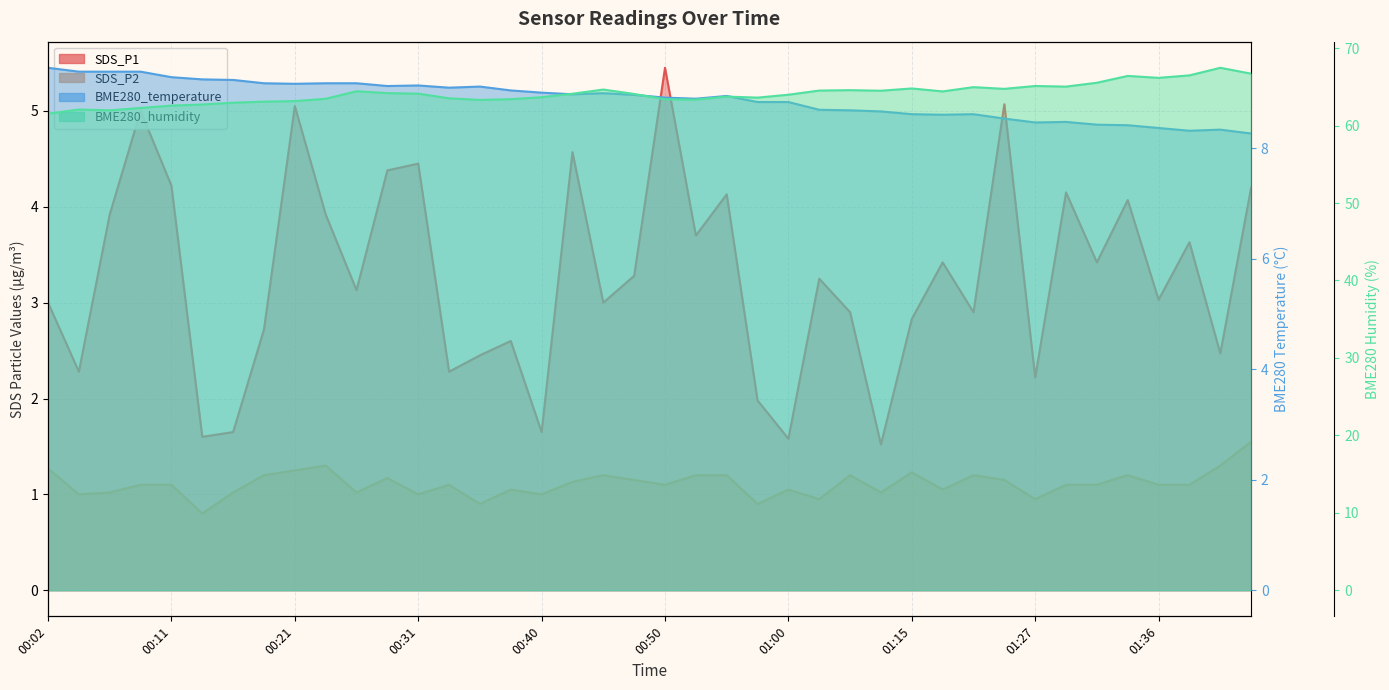

Where is the first local minimum for SDS_P1?

00:04